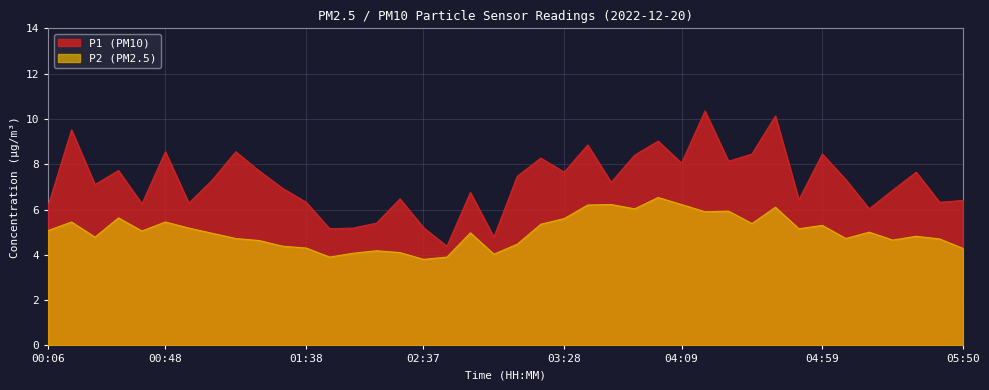

Reading right to left, transcribe all the data shown in this chart.

P1: 6.4	6.3	7.7	6.8	6.0	7.3	8.4	6.4	10.1	8.4	8.1	10.3	8.1	9.0	8.4	7.2	8.8	7.7	8.3	7.5	4.8	6.8	4.4	5.2	6.5	5.4	5.2	5.2	6.3	6.9	7.7	8.6	7.3	6.3	8.6	6.2	7.7	7.1	9.5	6.2
P2: 4.3	4.7	4.8	4.7	5.0	4.7	5.3	5.2	6.1	5.4	5.9	5.9	6.2	6.5	6.0	6.2	6.2	5.6	5.3	4.5	4.0	5.0	3.9	3.8	4.1	4.2	4.1	3.9	4.3	4.4	4.6	4.7	5.0	5.2	5.5	5.0	5.6	4.8	5.5	5.1